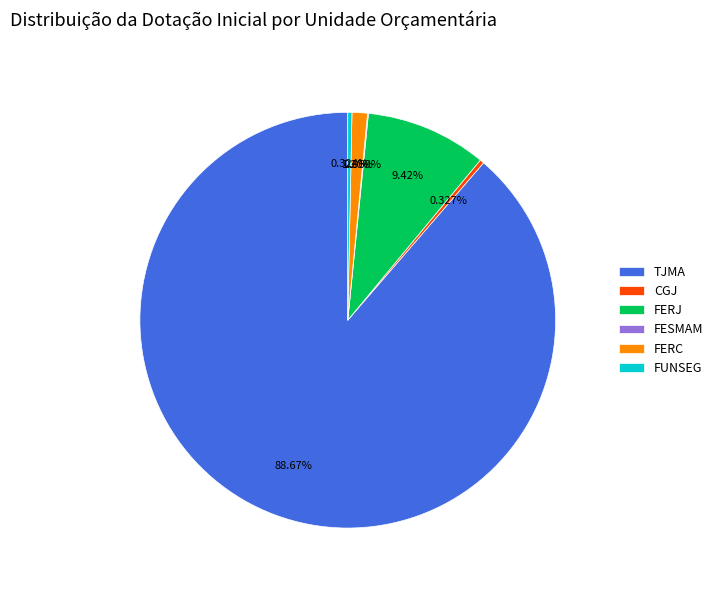

Is the sum of FERC and FUNSEG greater than half?

No